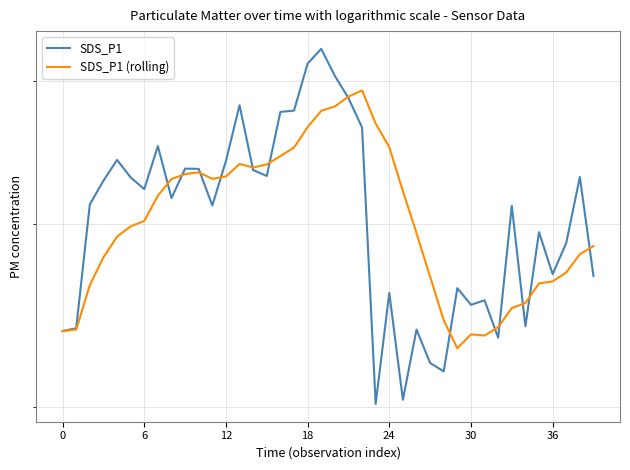

At which label does SDS_P1 (rolling) reach its minimum?

29